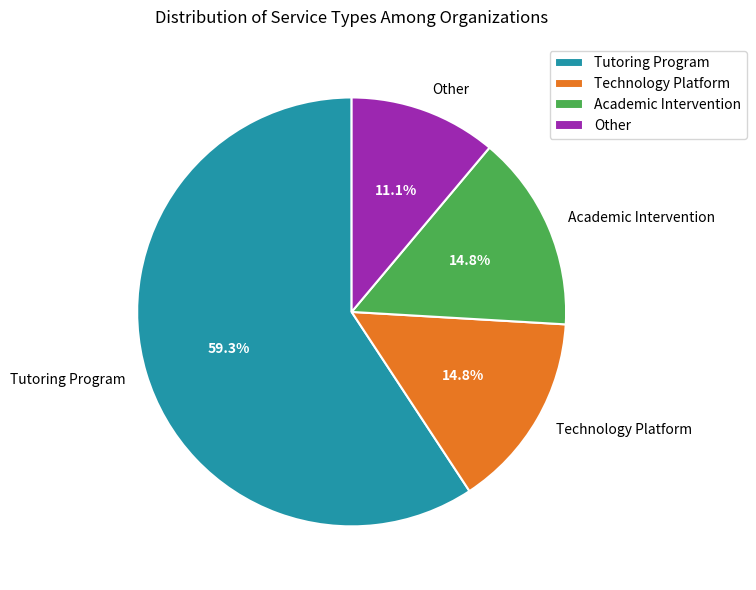

What percentage do Other and Tutoring Program together represent?

70.4%